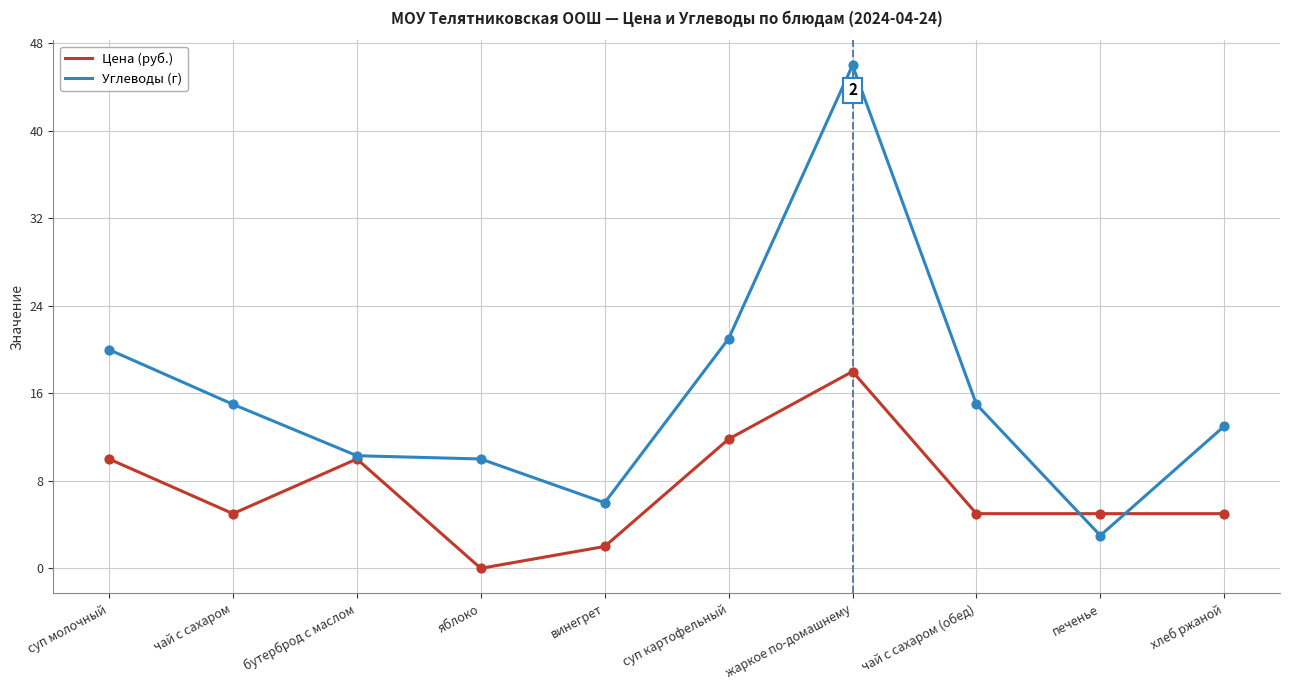

What are all the series names shown in the legend?

Цена (руб.), Углеводы (г)